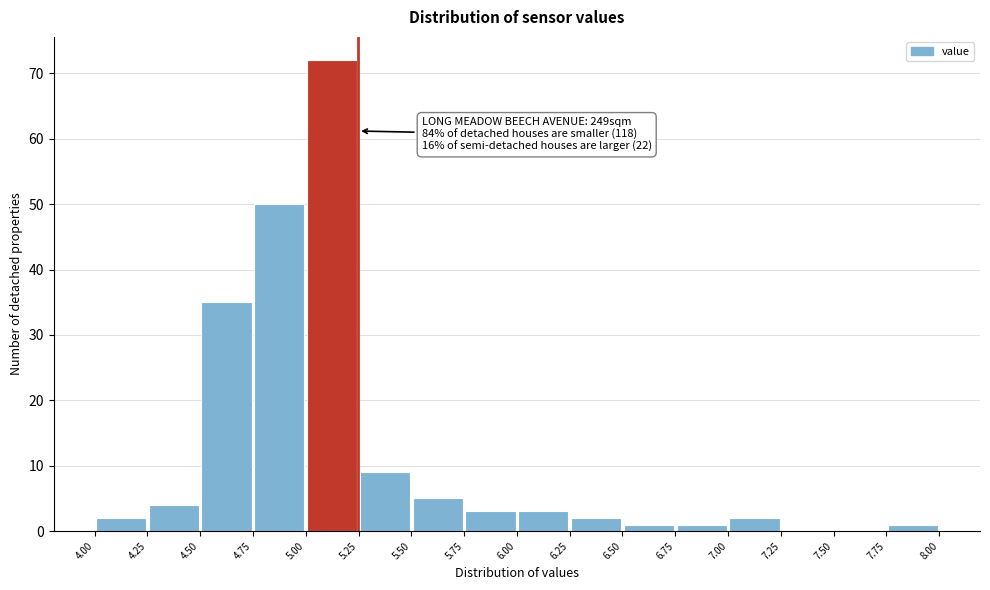

Over which range of the x-axis is the bar tallest?

5.00 to 5.25